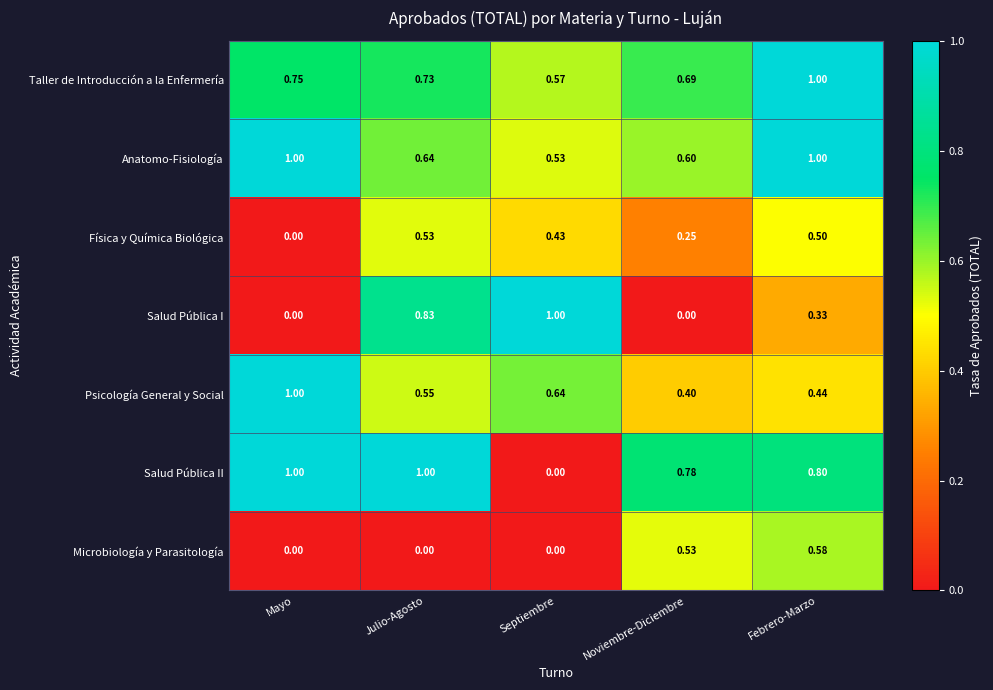

At how many categories does at least one series exceed 0?

5